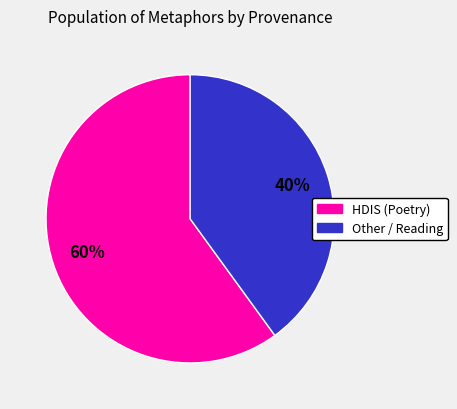

Rank the categories by value from lowest to highest.

Other / Reading, HDIS (Poetry)